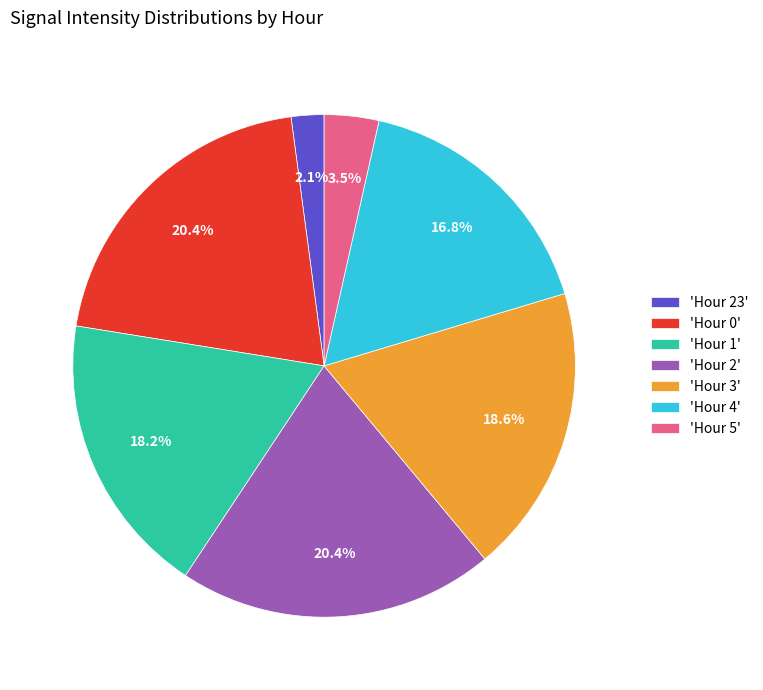

Between 'Hour 5' and 'Hour 1', which is larger?

'Hour 1'